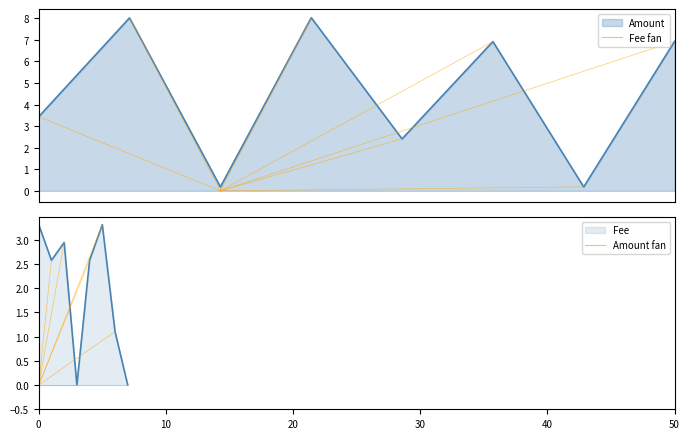

What is the difference between the maximum and minimum values?

3.3